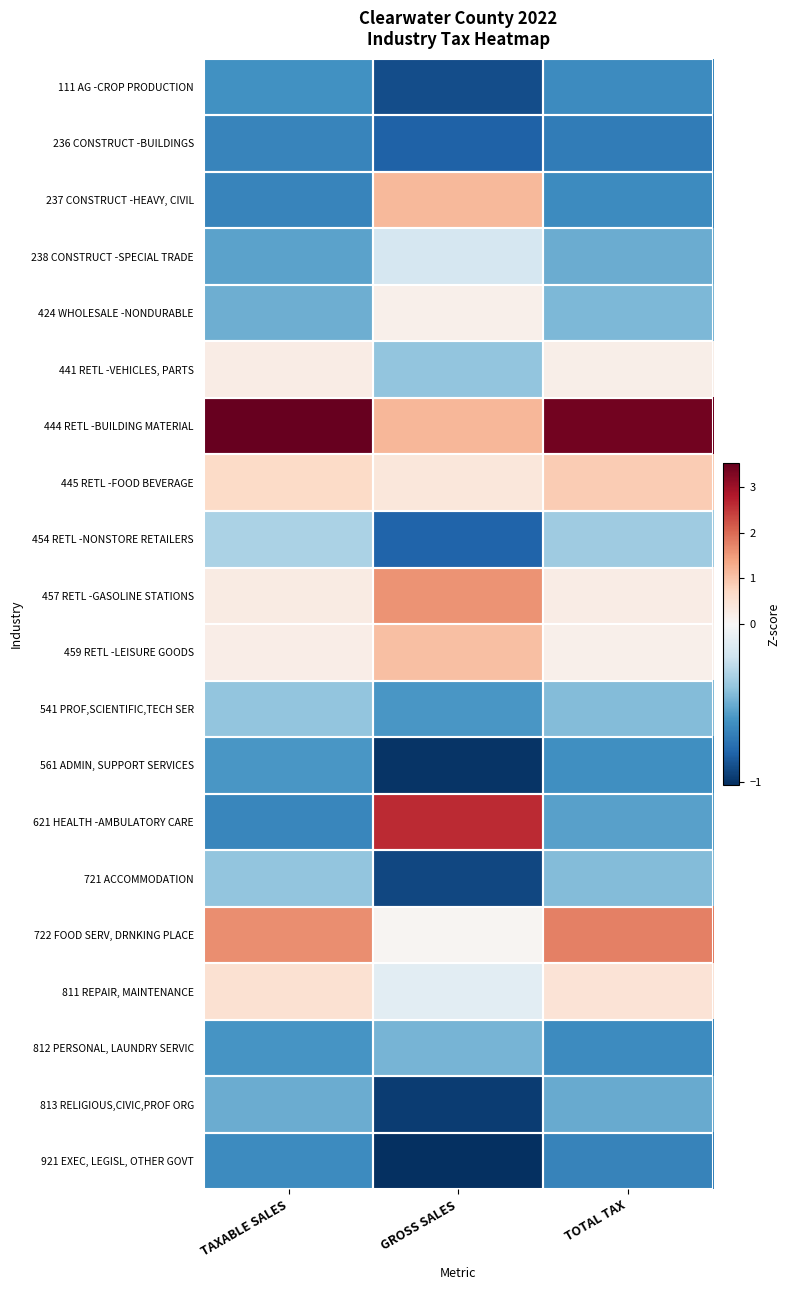

Reading left to right, what are all the values shown in this chart?

111 AG -CROP PRODUCTION: TAXABLE SALES=-0.6	GROSS SALES=-0.9	TOTAL TAX=-0.6
236 CONSTRUCT -BUILDINGS: TAXABLE SALES=-0.7	GROSS SALES=-0.8	TOTAL TAX=-0.7
237 CONSTRUCT -HEAVY, CIVIL: TAXABLE SALES=-0.7	GROSS SALES=1.1	TOTAL TAX=-0.6
238 CONSTRUCT -SPECIAL TRADE: TAXABLE SALES=-0.5	GROSS SALES=-0.2	TOTAL TAX=-0.5
424 WHOLESALE -NONDURABLE: TAXABLE SALES=-0.5	GROSS SALES=0.2	TOTAL TAX=-0.5
441 RETL -VEHICLES, PARTS: TAXABLE SALES=0.3	GROSS SALES=-0.4	TOTAL TAX=0.2
444 RETL -BUILDING MATERIAL: TAXABLE SALES=3.5	GROSS SALES=1.2	TOTAL TAX=3.4
445 RETL -FOOD BEVERAGE: TAXABLE SALES=0.7	GROSS SALES=0.4	TOTAL TAX=0.9
454 RETL -NONSTORE RETAILERS: TAXABLE SALES=-0.3	GROSS SALES=-0.8	TOTAL TAX=-0.4
457 RETL -GASOLINE STATIONS: TAXABLE SALES=0.3	GROSS SALES=1.6	TOTAL TAX=0.3
459 RETL -LEISURE GOODS: TAXABLE SALES=0.2	GROSS SALES=1.1	TOTAL TAX=0.2
541 PROF,SCIENTIFIC,TECH SER: TAXABLE SALES=-0.4	GROSS SALES=-0.6	TOTAL TAX=-0.4
561 ADMIN, SUPPORT SERVICES: TAXABLE SALES=-0.6	GROSS SALES=-1.0	TOTAL TAX=-0.6
621 HEALTH -AMBULATORY CARE: TAXABLE SALES=-0.7	GROSS SALES=2.6	TOTAL TAX=-0.6
721 ACCOMMODATION: TAXABLE SALES=-0.4	GROSS SALES=-0.9	TOTAL TAX=-0.4
722 FOOD SERV, DRNKING PLACE: TAXABLE SALES=1.6	GROSS SALES=0.1	TOTAL TAX=1.8
811 REPAIR, MAINTENANCE: TAXABLE SALES=0.5	GROSS SALES=-0.1	TOTAL TAX=0.5
812 PERSONAL, LAUNDRY SERVIC: TAXABLE SALES=-0.6	GROSS SALES=-0.5	TOTAL TAX=-0.6
813 RELIGIOUS,CIVIC,PROF ORG: TAXABLE SALES=-0.5	GROSS SALES=-1.0	TOTAL TAX=-0.5
921 EXEC, LEGISL, OTHER GOVT: TAXABLE SALES=-0.6	GROSS SALES=-1.0	TOTAL TAX=-0.7